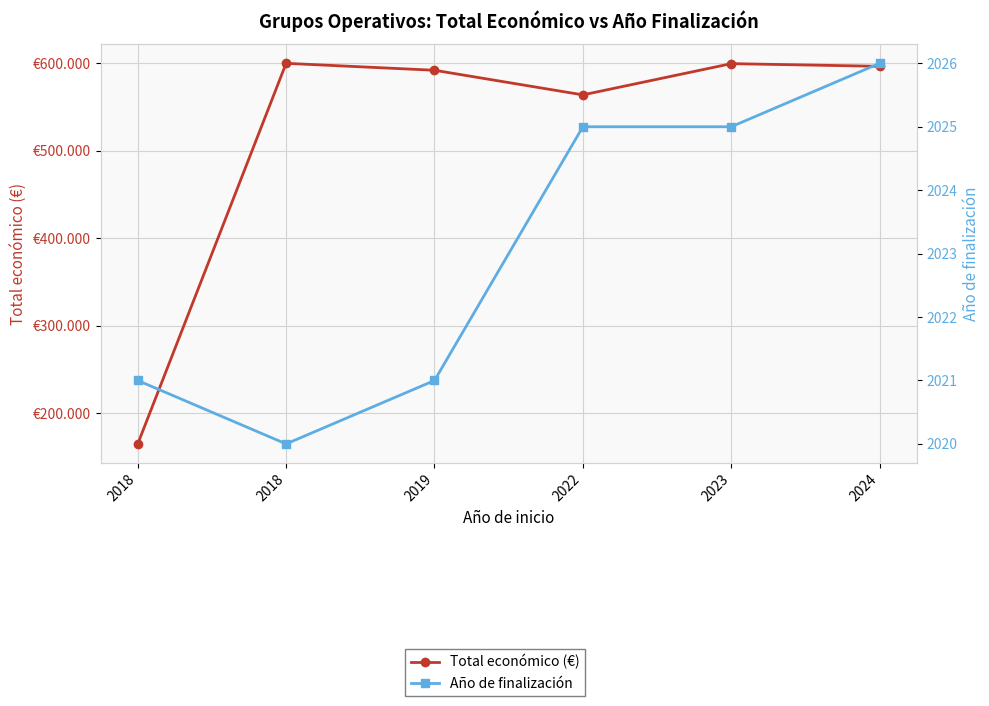

The Año de finalización series shows 3276 at 2022. True or false?

False